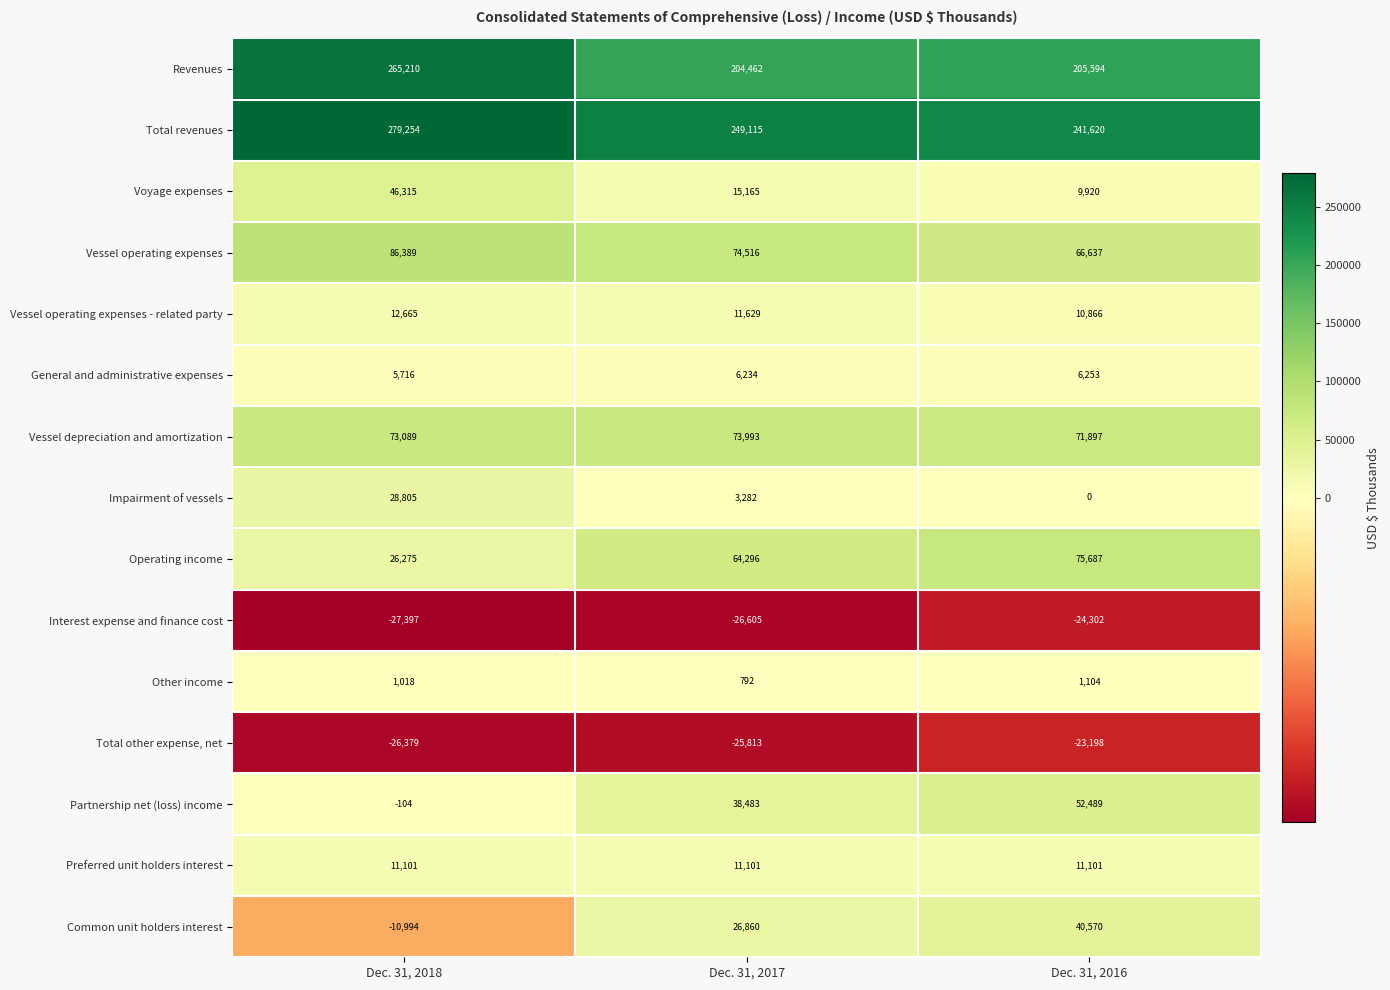

At which label does Vessel operating expenses first exceed 74516?

Dec. 31, 2018